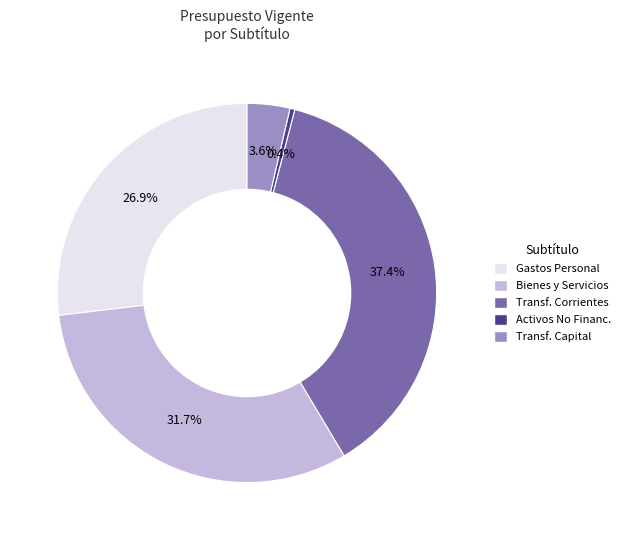

How many segments does this pie chart have?

5